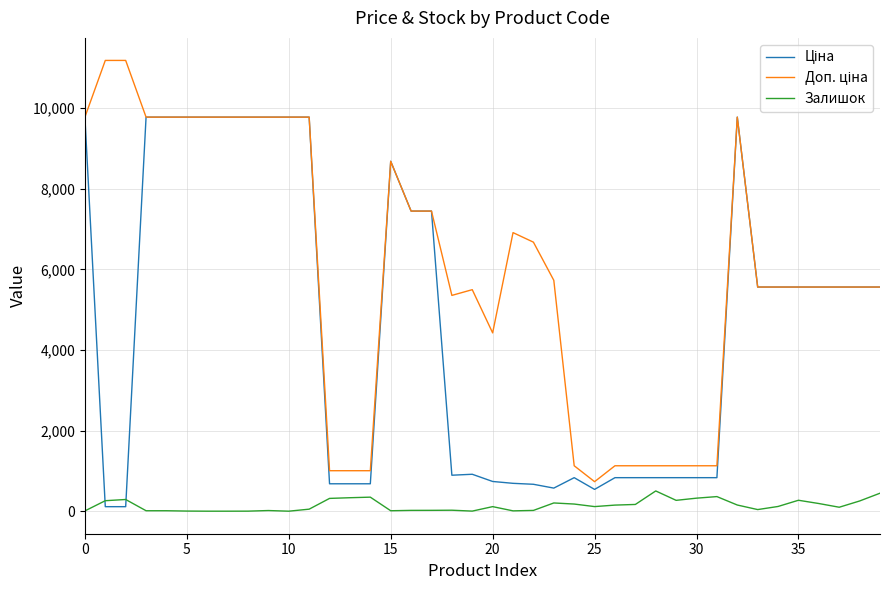

How many distinct data groups are displayed?

3